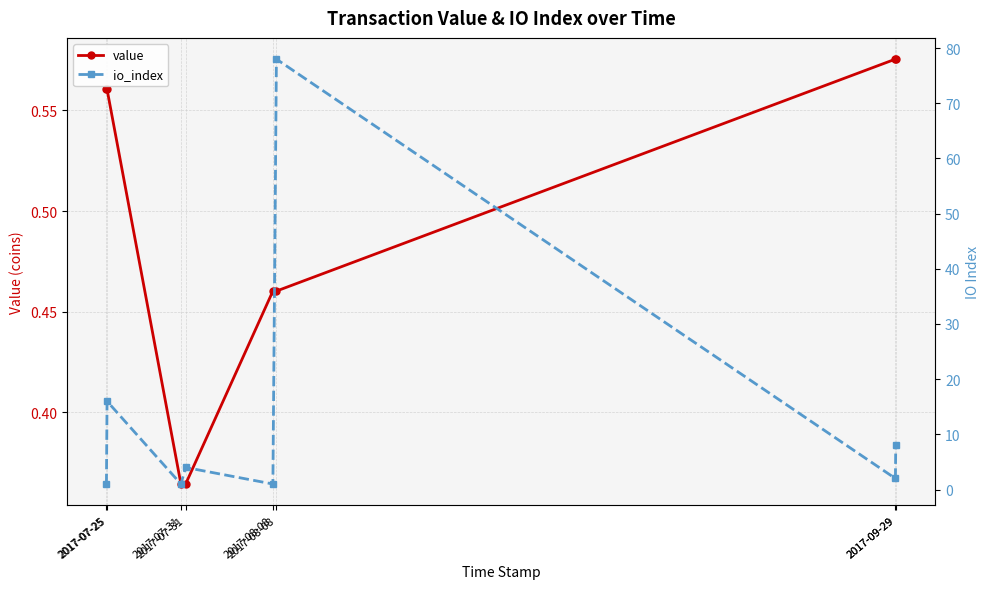

How many interior local peaks does the io_index series have?

3